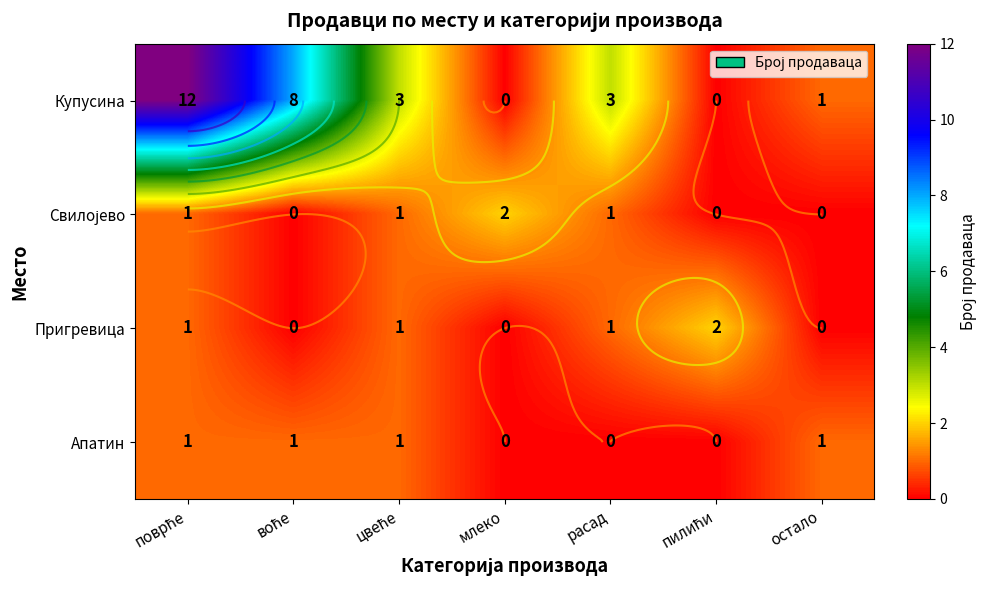

Count the number of categories in the chart.

7